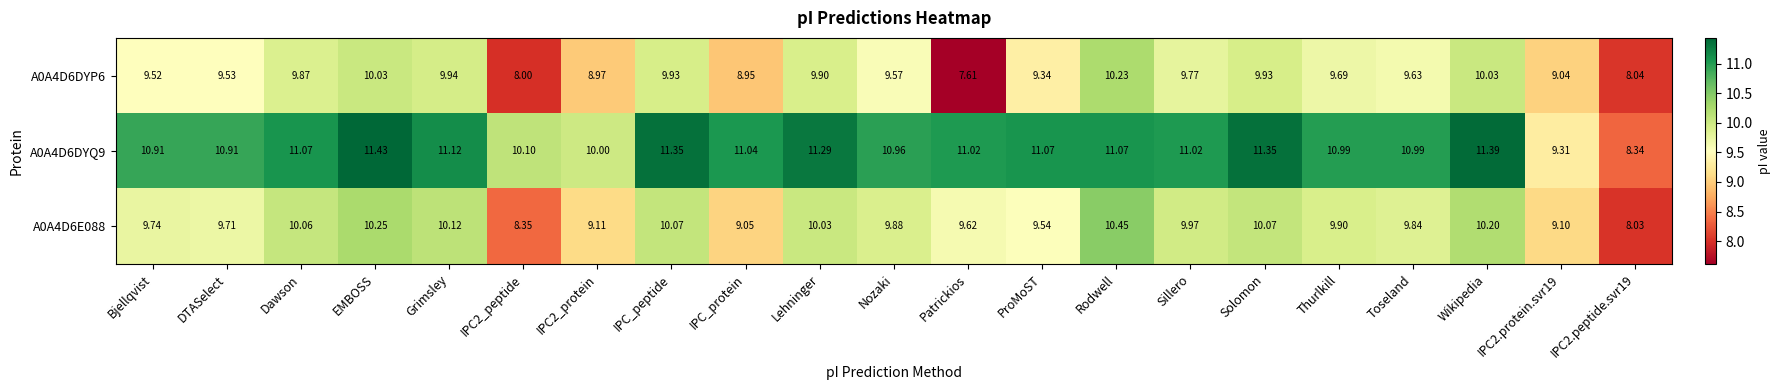

Which category has the highest value in the A0A4D6DYQ9 series?

EMBOSS